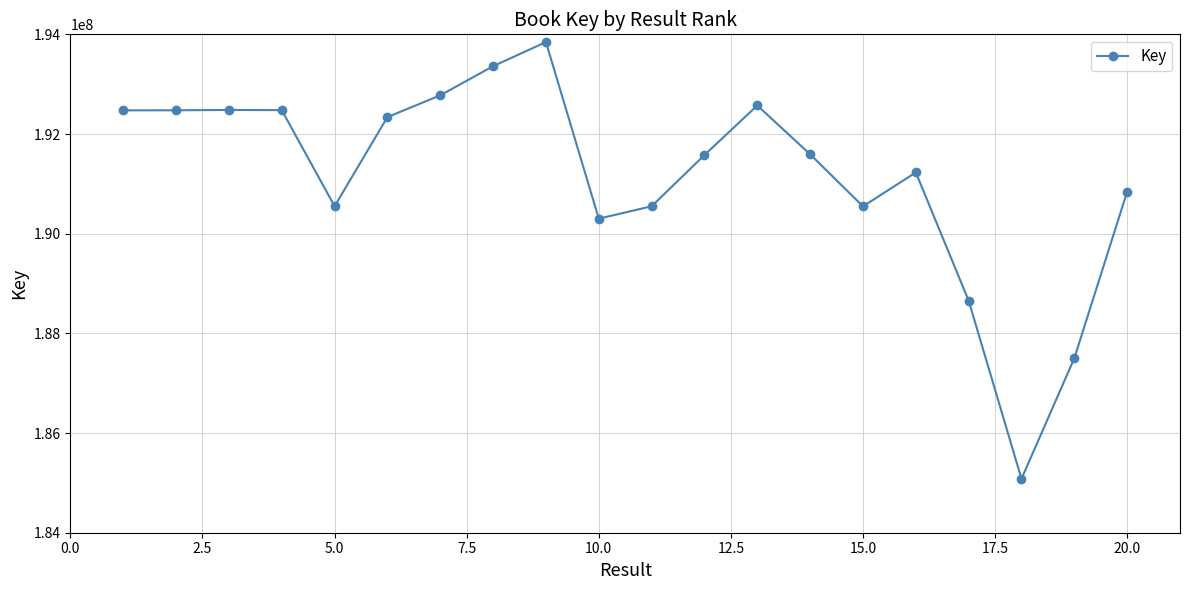

How many values are below 191592689?

10